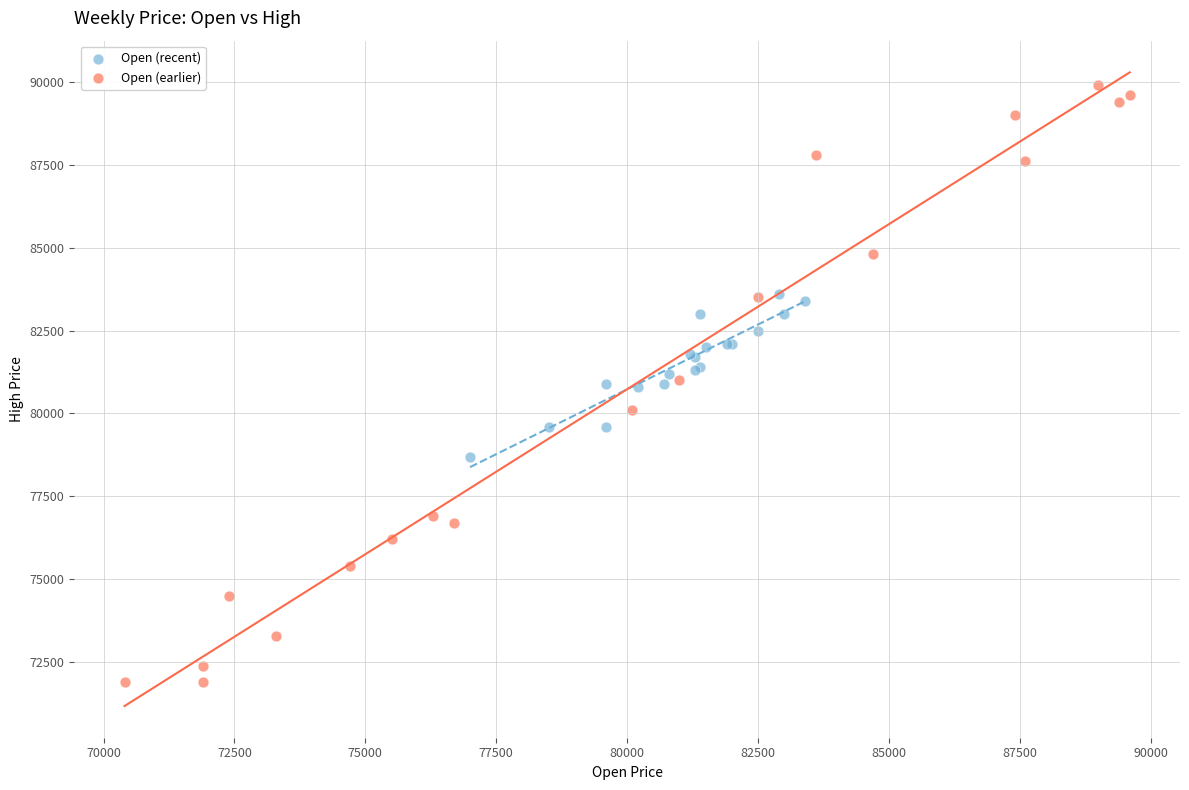

Which series has the largest Y range (max minus min)?

Open (earlier)